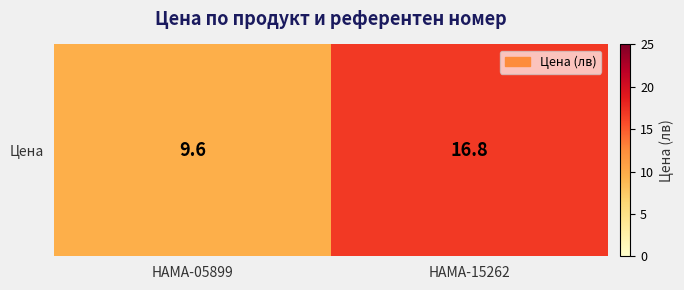

Reading left to right, transcribe all the data shown in this chart.

HAMA-05899=9.6	HAMA-15262=16.8